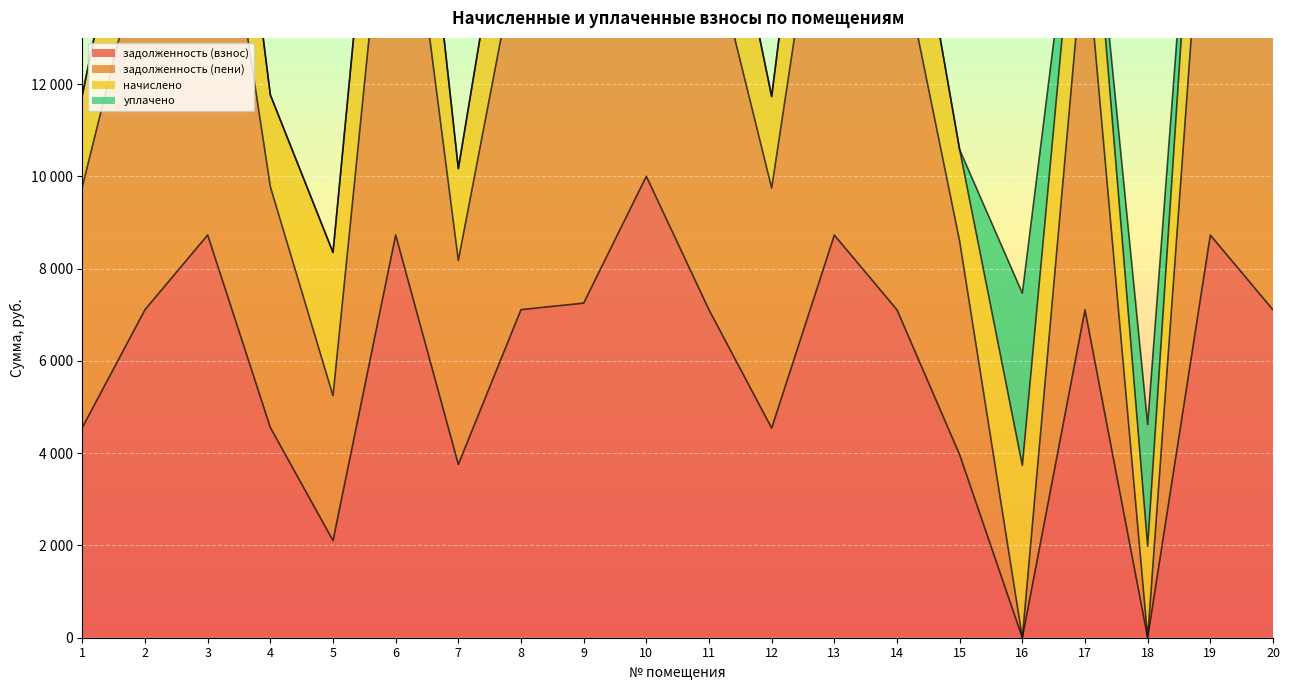

Count the number of categories in the chart.

20